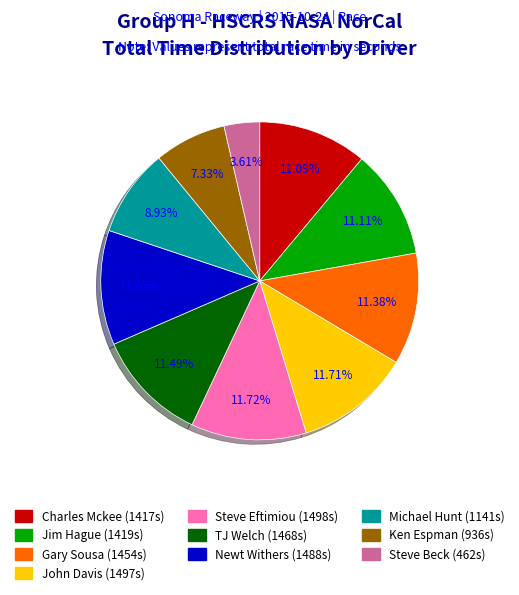

To the nearest percent, what is the combined percentage of Steve Beck and John Davis?

15%